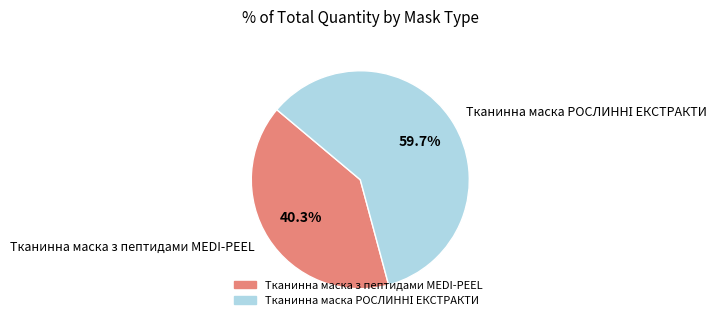

How many slices are in this pie chart?

2